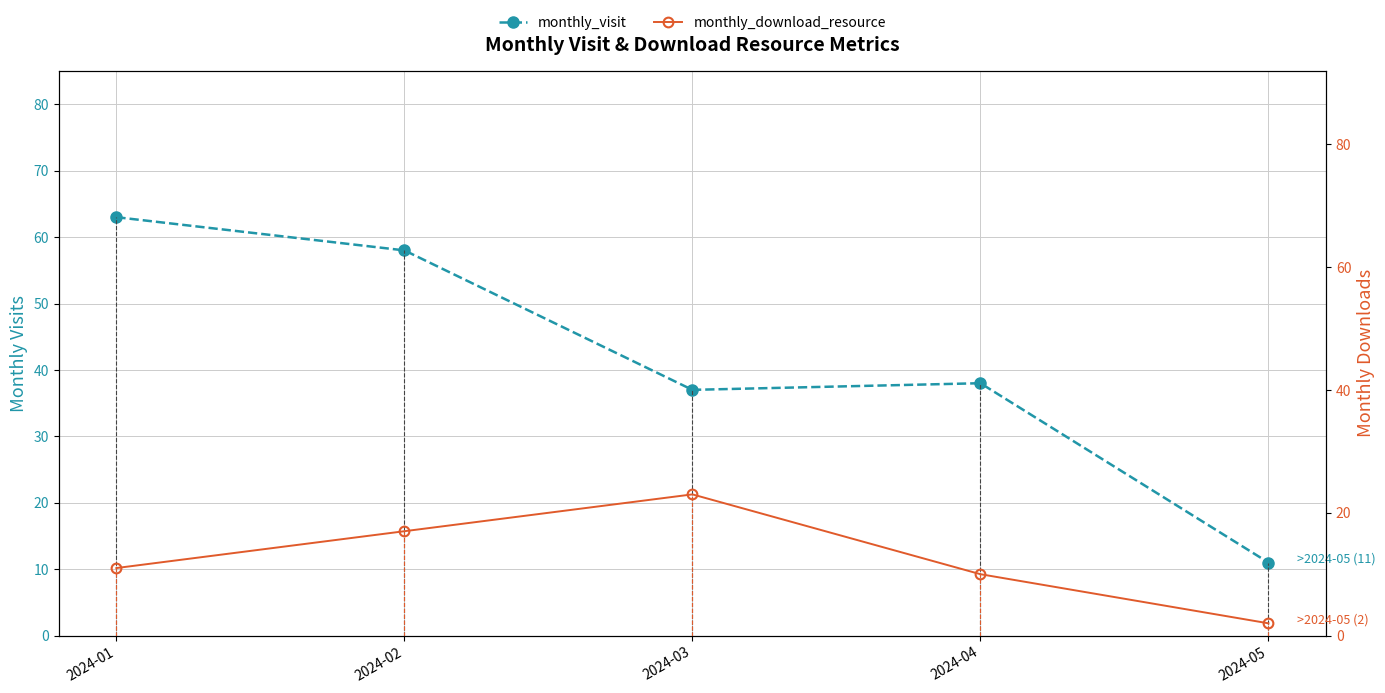

How many categories are shown in the chart?

5